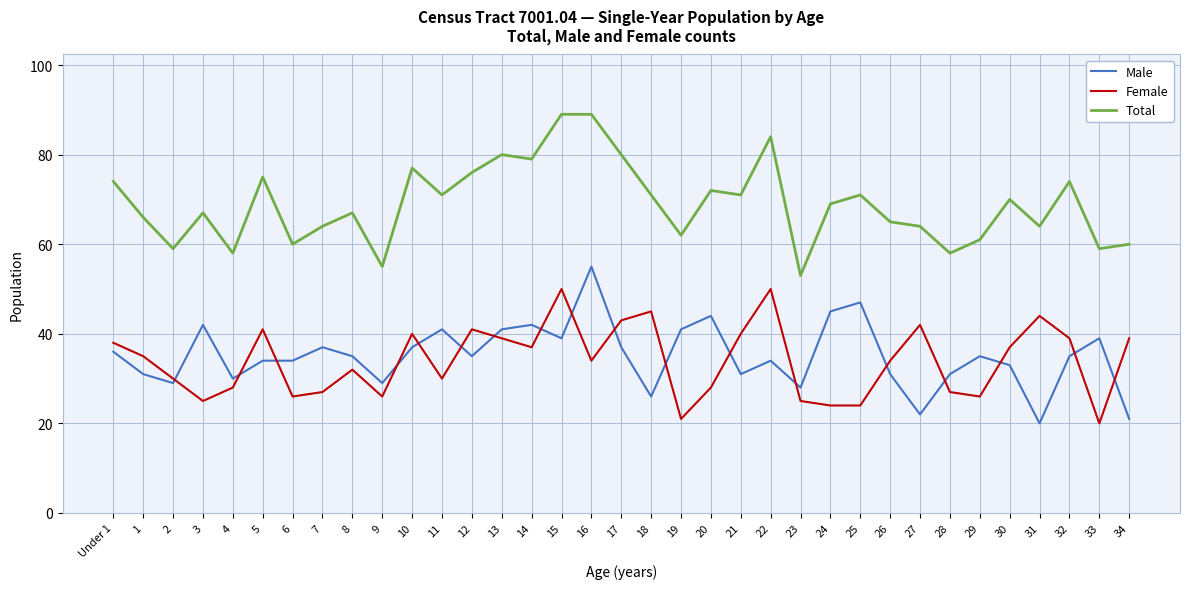

Is it true that Total equals 80 at 17?

True